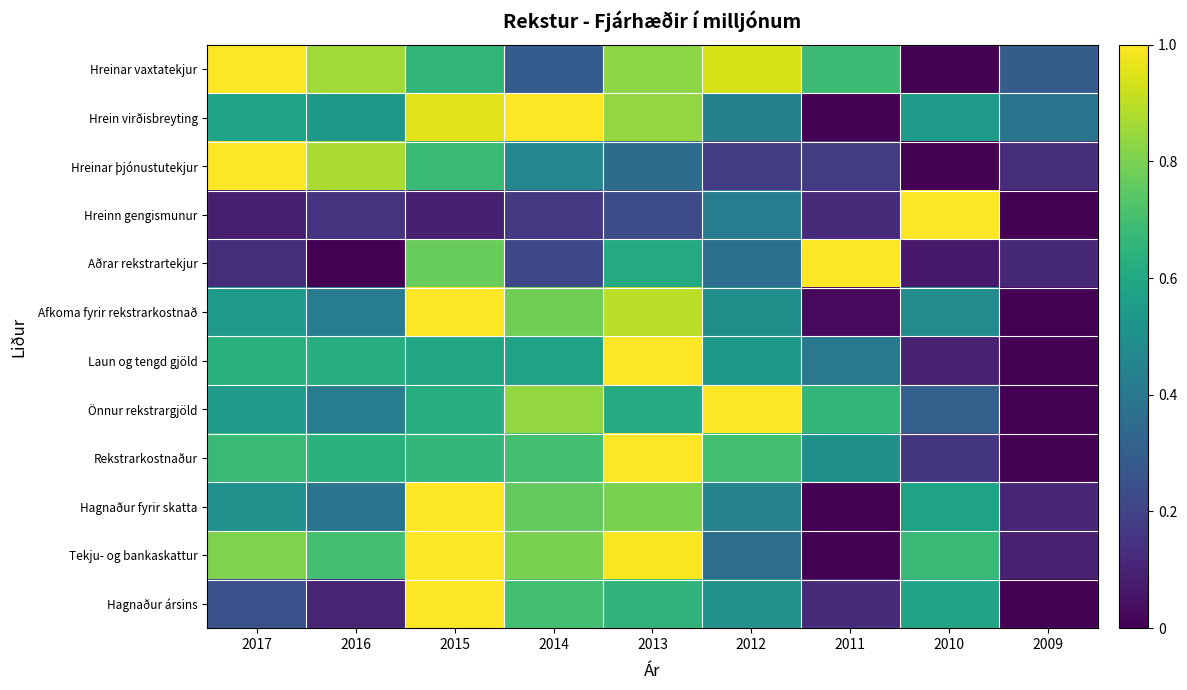

Rank the series by their maximum value, from lowest to highest.

Hreinar vaxtatekjur, Hrein virðisbreyting, Hreinar þjónustutekjur, Hreinn gengismunur, Aðrar rekstrartekjur, Afkoma fyrir rekstrarkostnað, Laun og tengd gjöld, Önnur rekstrargjöld, Rekstrarkostnaður, Hagnaður fyrir skatta, Tekju- og bankaskattur, Hagnaður ársins